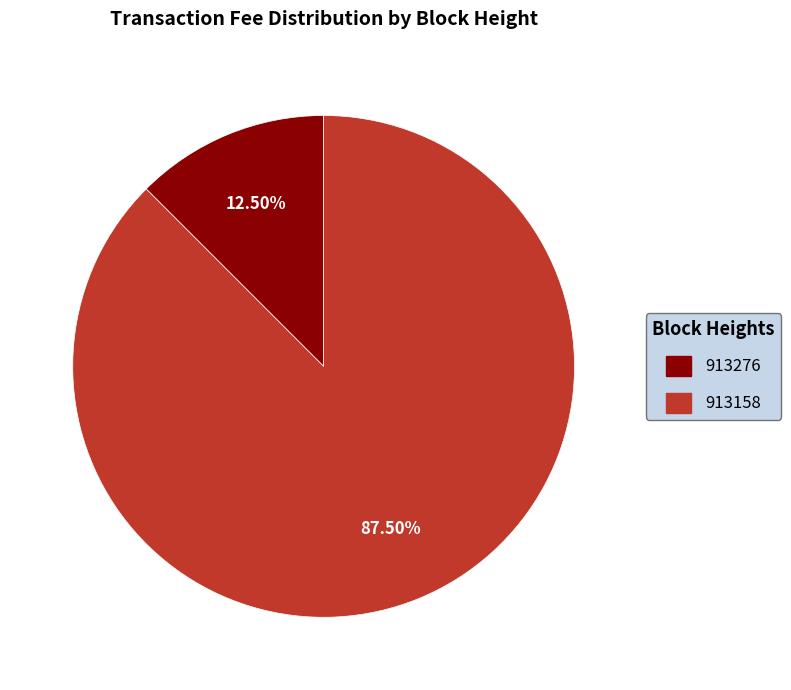

Which category has the biggest portion of the pie?

913158